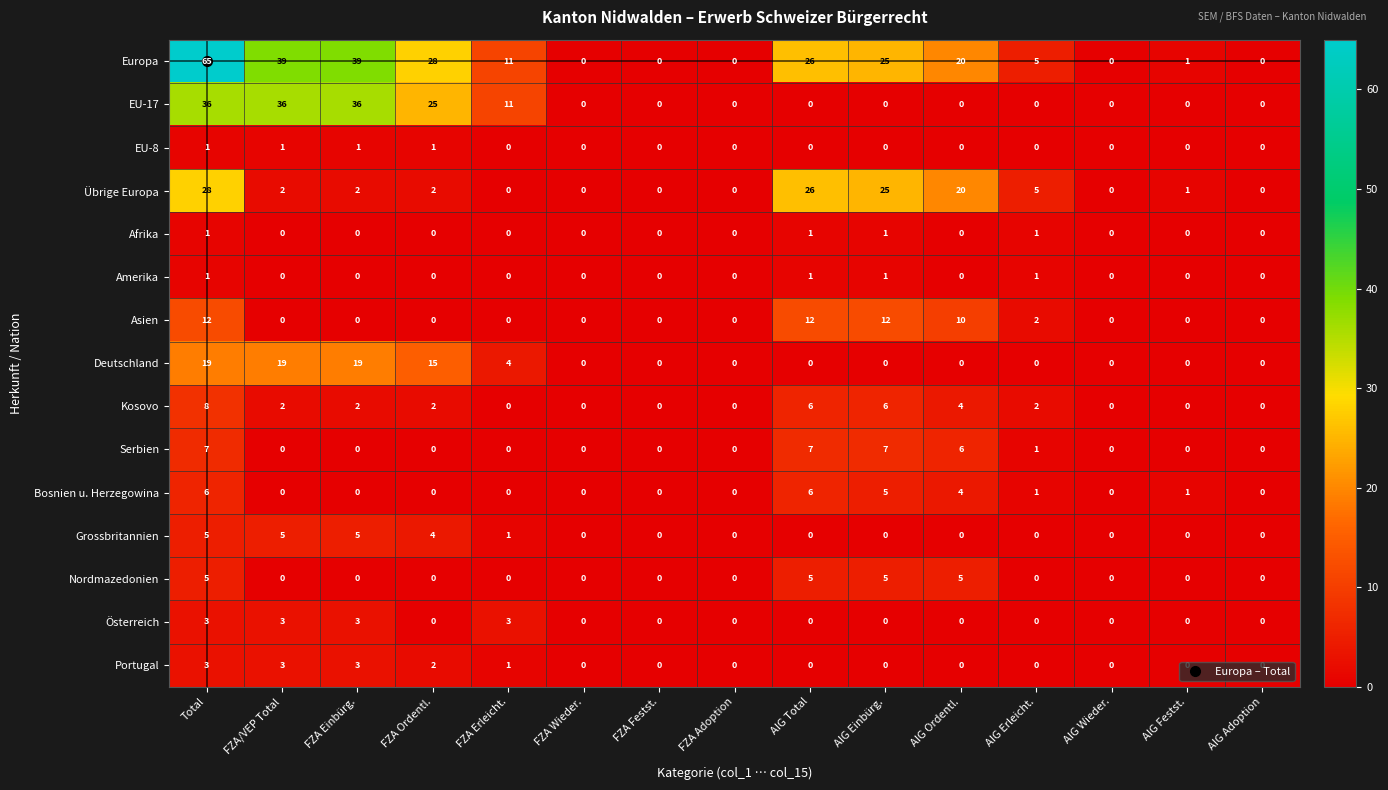

The value of Nordmazedonien at FZA Einbürg. is 0. True or false?

True